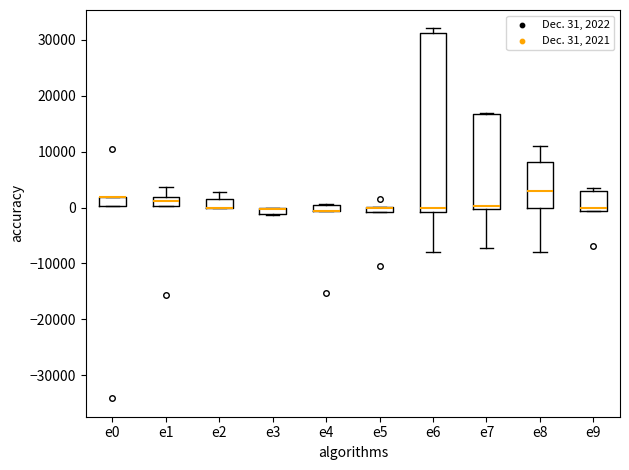

Where does the upper whisker of the box for e1 end on the y-axis? The values are not printed on the chart, so give them approximately, as read against the axis.

4000